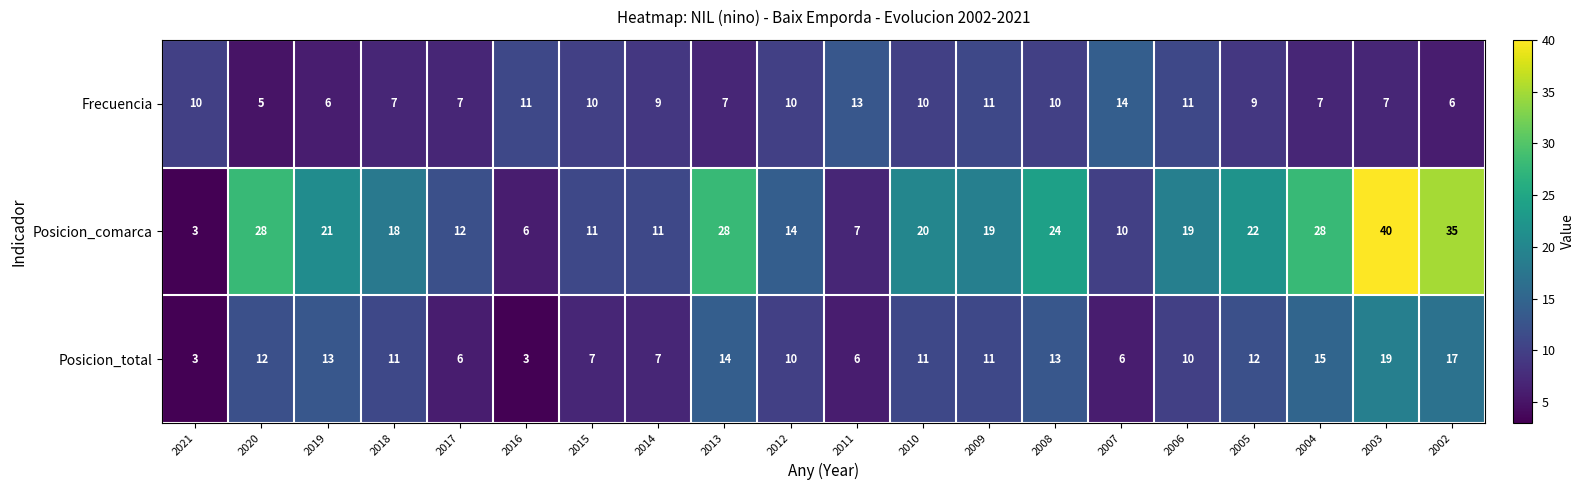

What is the difference between the maximum and minimum values in the Posicion_total series?

16